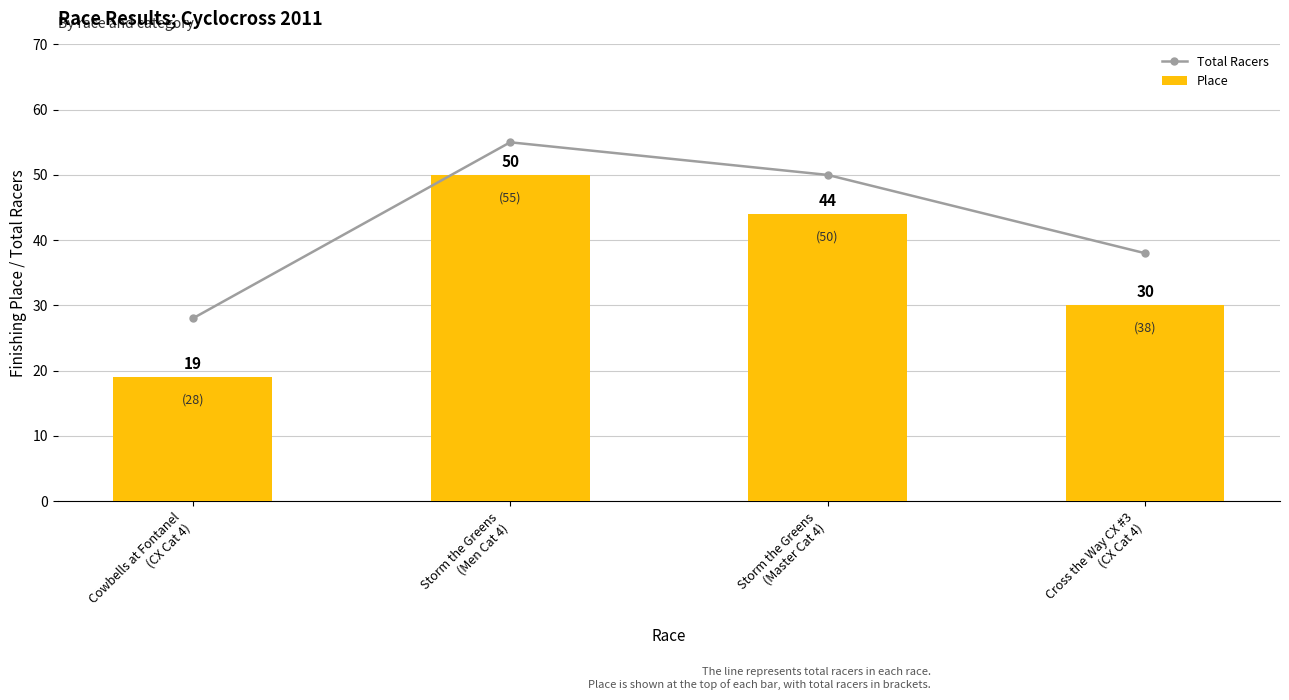

List the labels in order of Place value, smallest first.

Cowbells at Fontanel
(CX Cat 4), Cross the Way CX #3
(CX Cat 4), Storm the Greens
(Master Cat 4), Storm the Greens
(Men Cat 4)